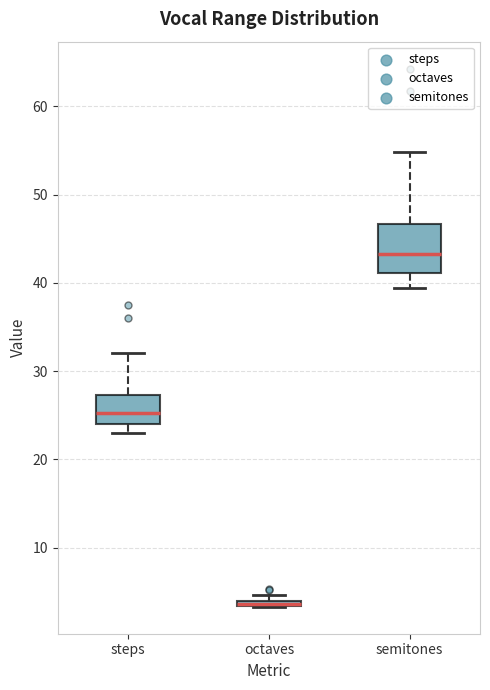

Comparing the boxes themselves (not the whiskers), which one is the tallest?

semitones